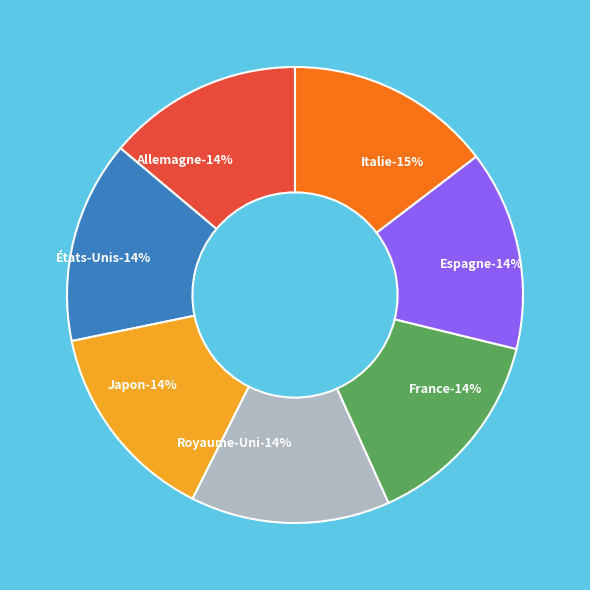

What is the total percentage of États-Unis and Allemagne?

28.2%